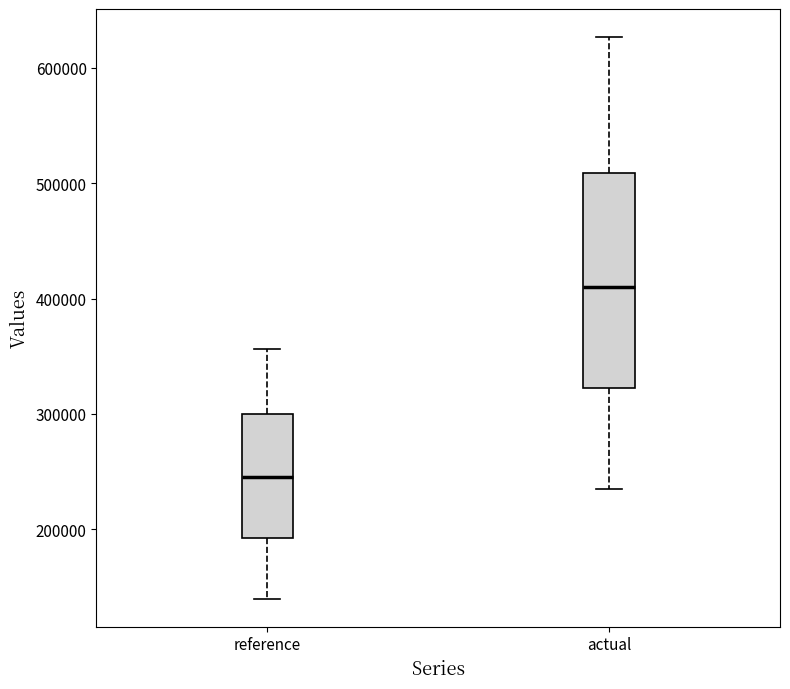

Reading left to right, transcribe this box plot: for each box, give where its median line is, the range the box spans, and where its two whiskers end, as read against the y-axis. The values are not printed on the chart, so give them approximately, as read against the axis.

reference: median 250000, box 190000 to 300000, whiskers 140000 to 360000
actual: median 410000, box 320000 to 510000, whiskers 240000 to 630000